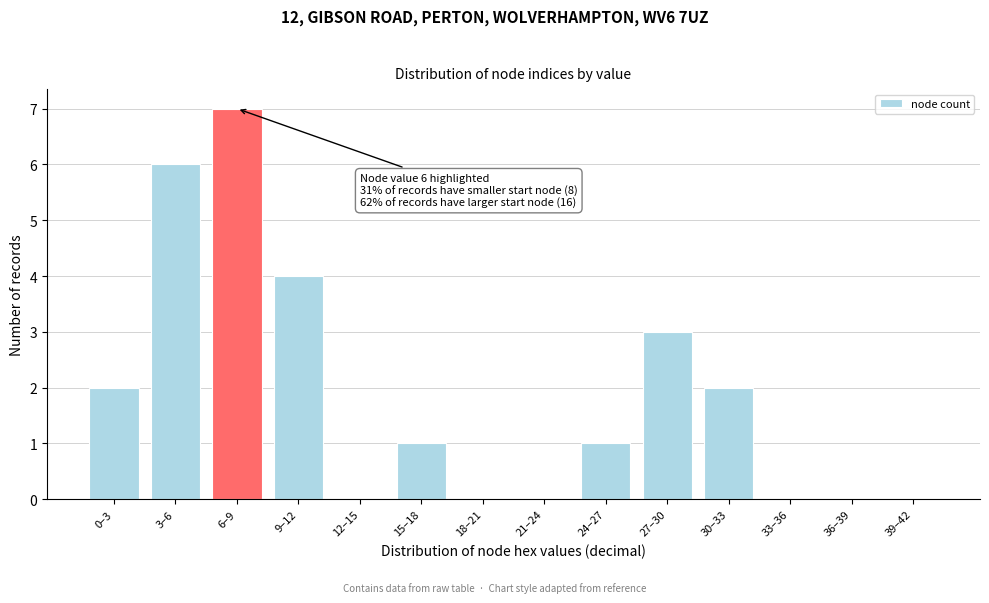

Reading left to right, transcribe all the data shown in this chart.

0–3=2	3–6=6	6–9=7	9–12=4	12–15=0	15–18=1	18–21=0	21–24=0	24–27=1	27–30=3	30–33=2	33–36=0	36–39=0	39–42=0